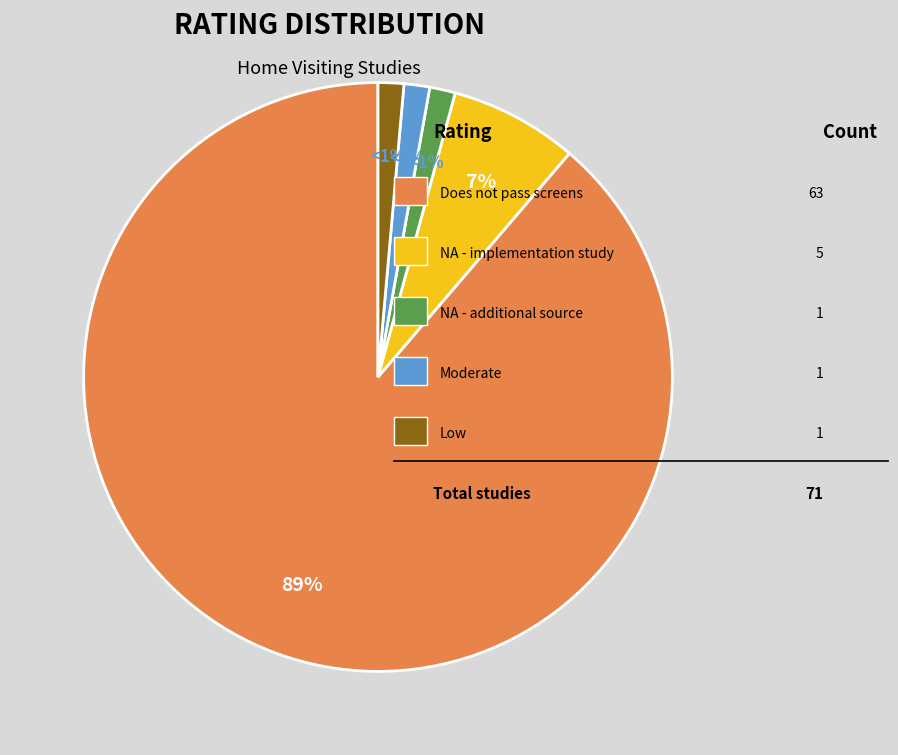

Is there a majority slice in this chart?

Yes